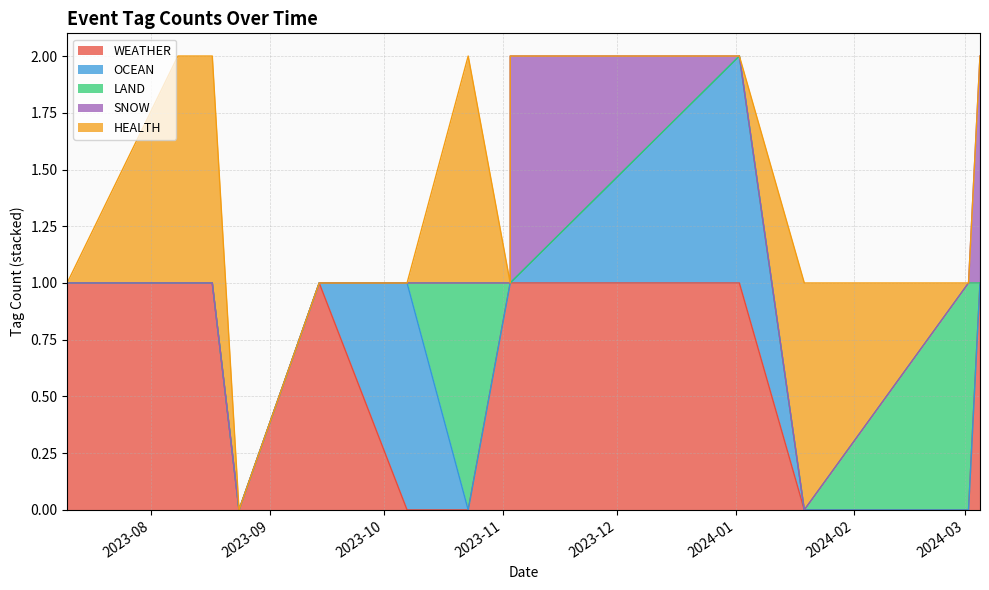

What is the sum of all LAND values?

2